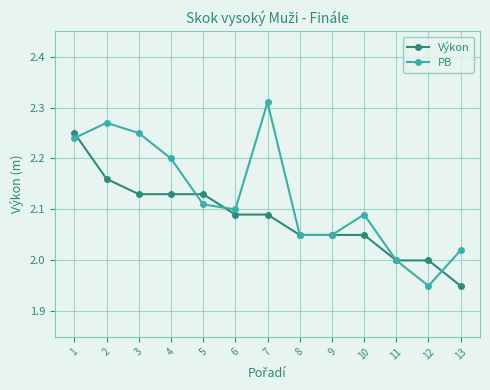

Which series changed the most between 10 and 11?

PB